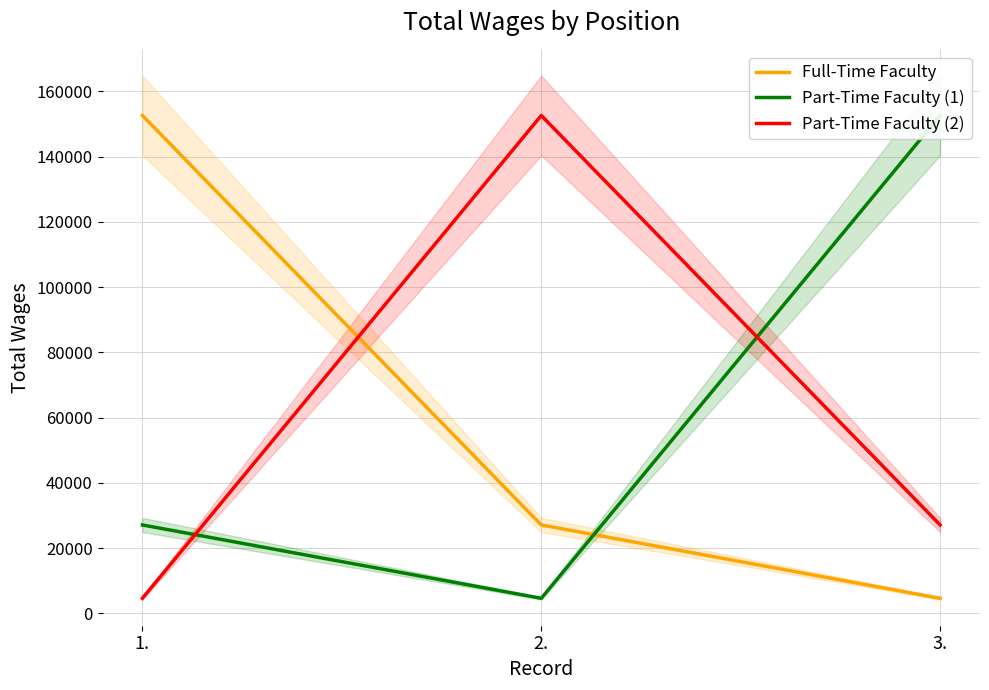

What is the minimum value for Full-Time Faculty?

4650